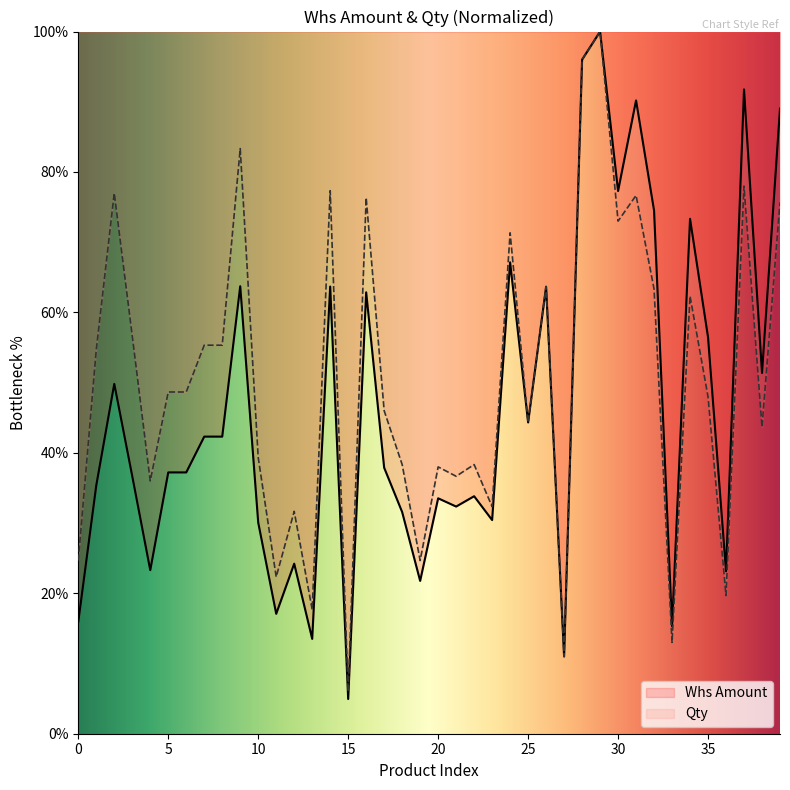

What is the difference between the second highest and minimum values in the Whs Amount series?

91.1